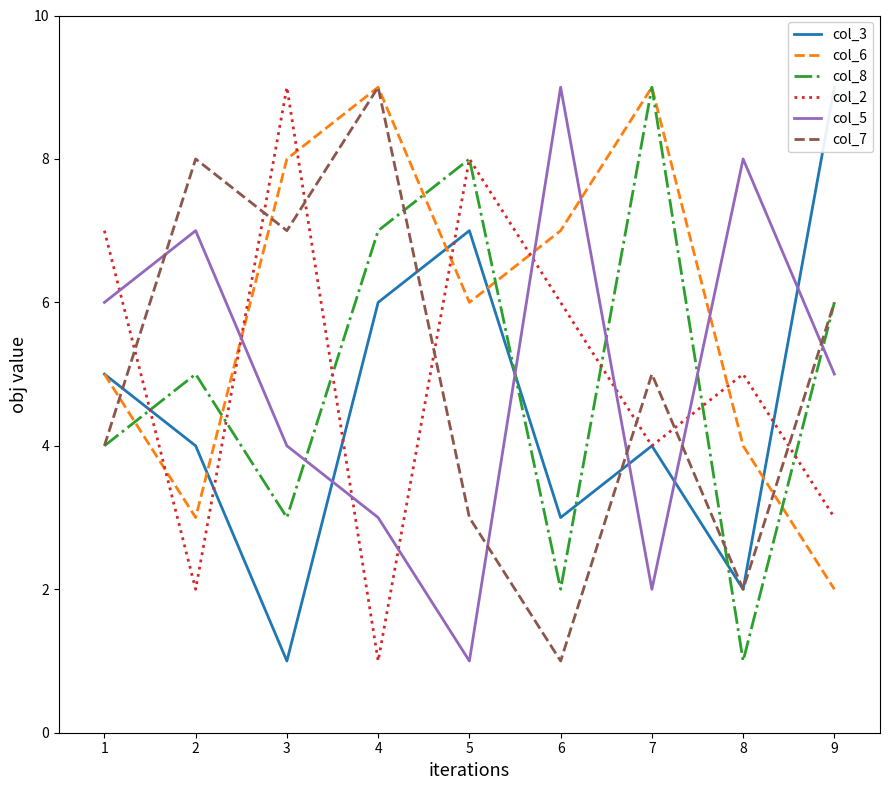

Between which two adjacent categories do col_2 and col_3 first intersect?

0 and 1